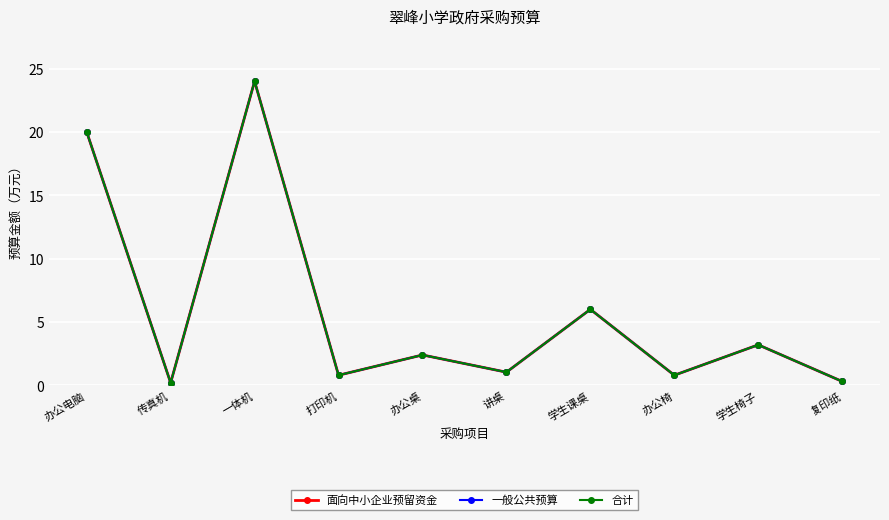

Where is 面向中小企业预留资金 nearest to the value 12?

学生课桌